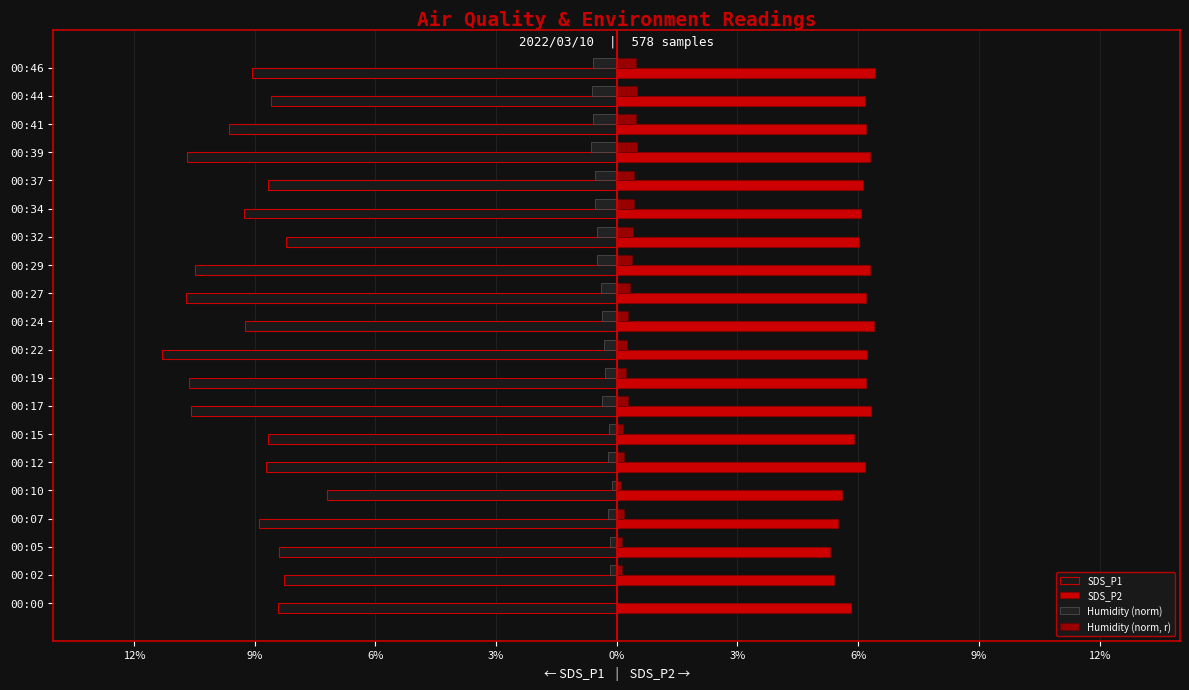

What is the difference between the second highest and minimum values in the SDS_P2 series?

1.1